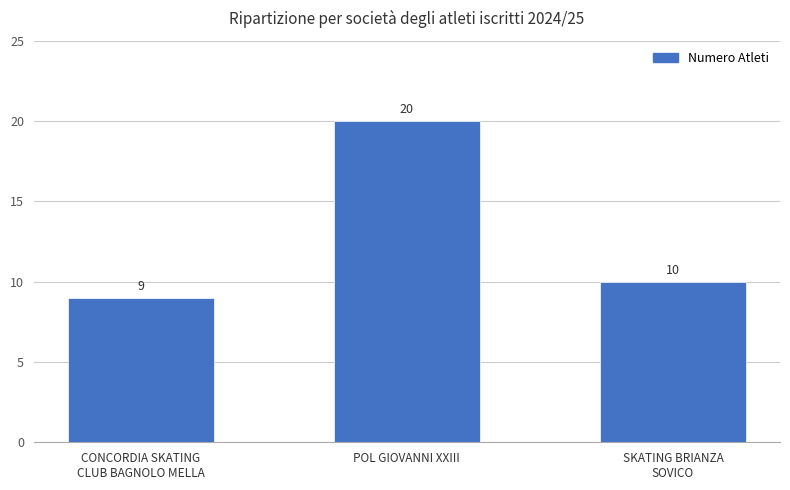

Reading left to right, list all the values displayed in this chart.

9	20	10